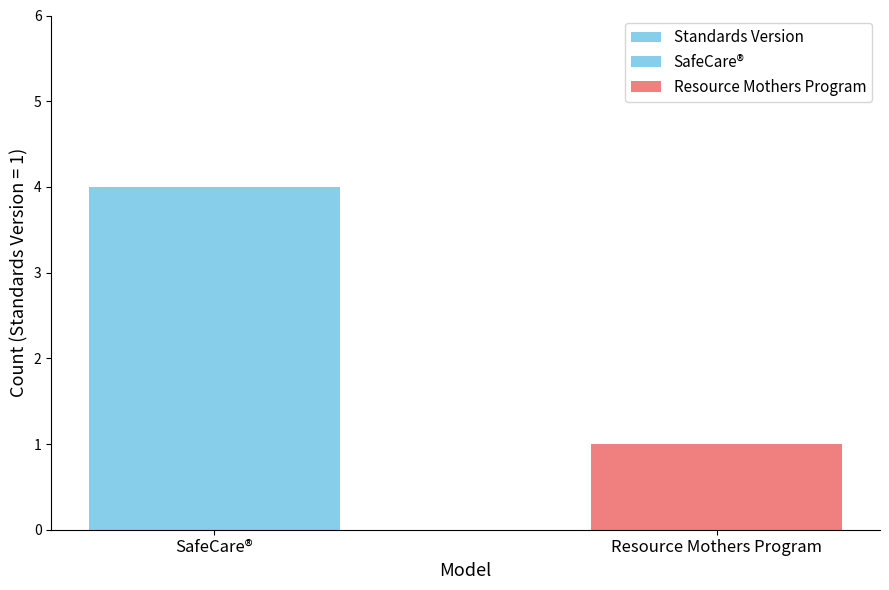

Reading left to right, transcribe all the data shown in this chart.

SafeCare®=4	Resource Mothers Program=1